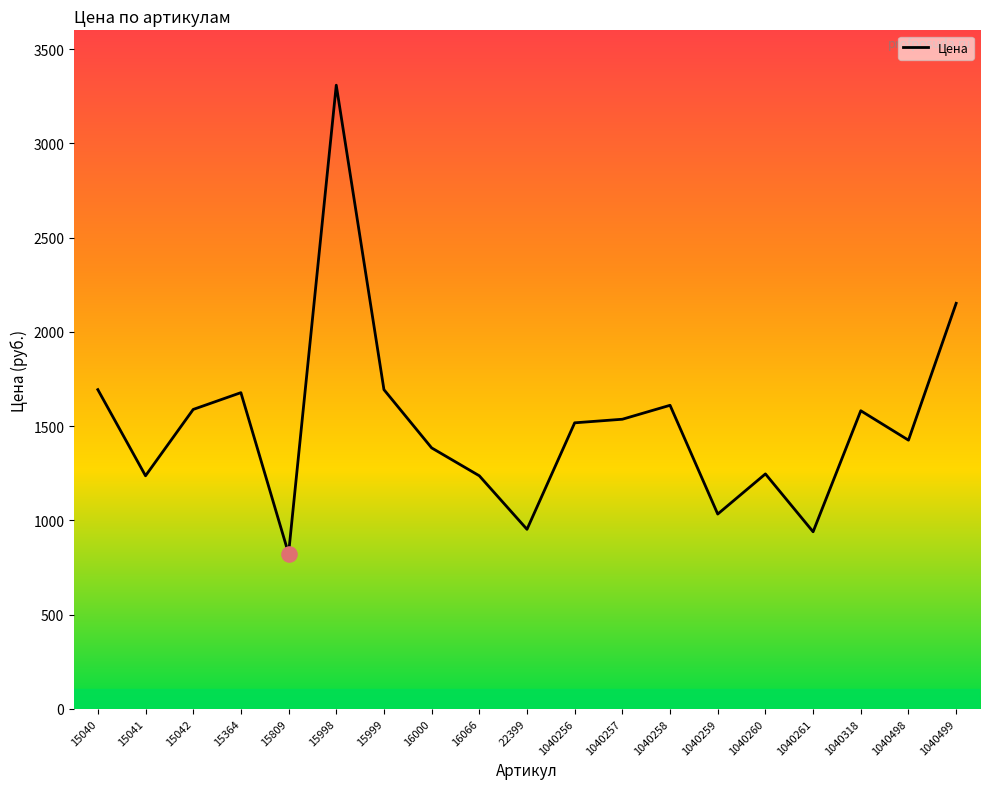

What is the change in value from 15364 to 1040318?

-96